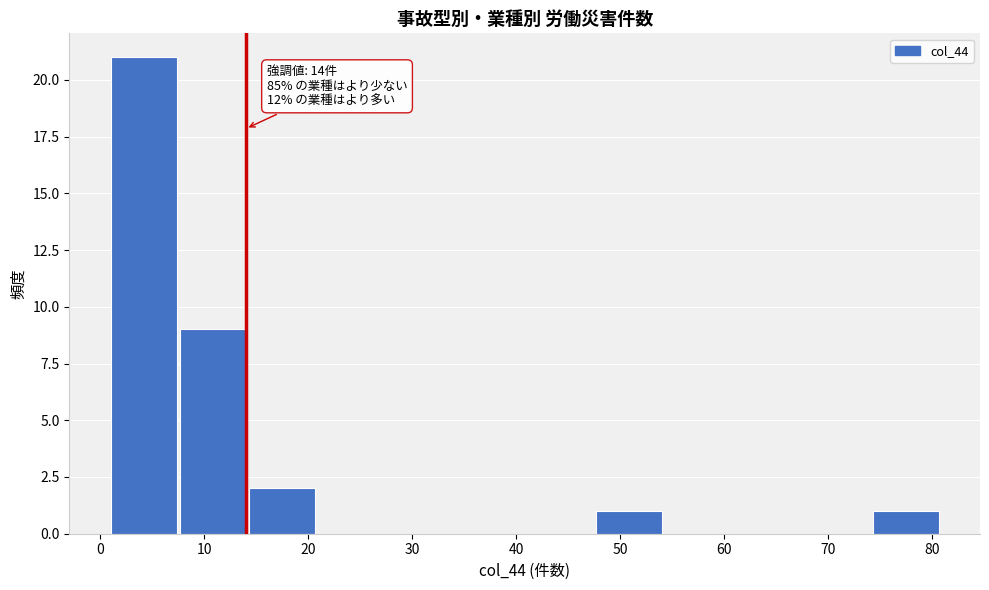

Which range on the x-axis has the tallest bar?

1 to 8